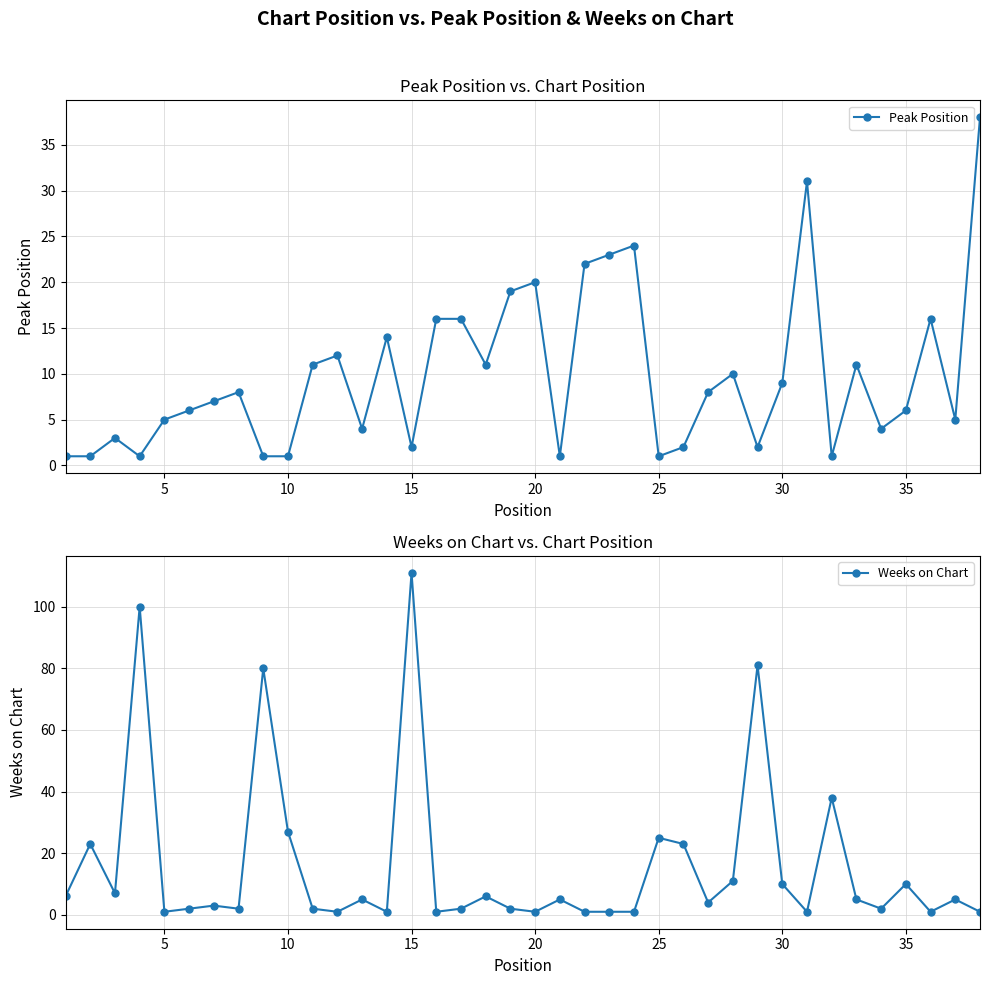

True or false: Peak Position has a value of 25 at 18.

False